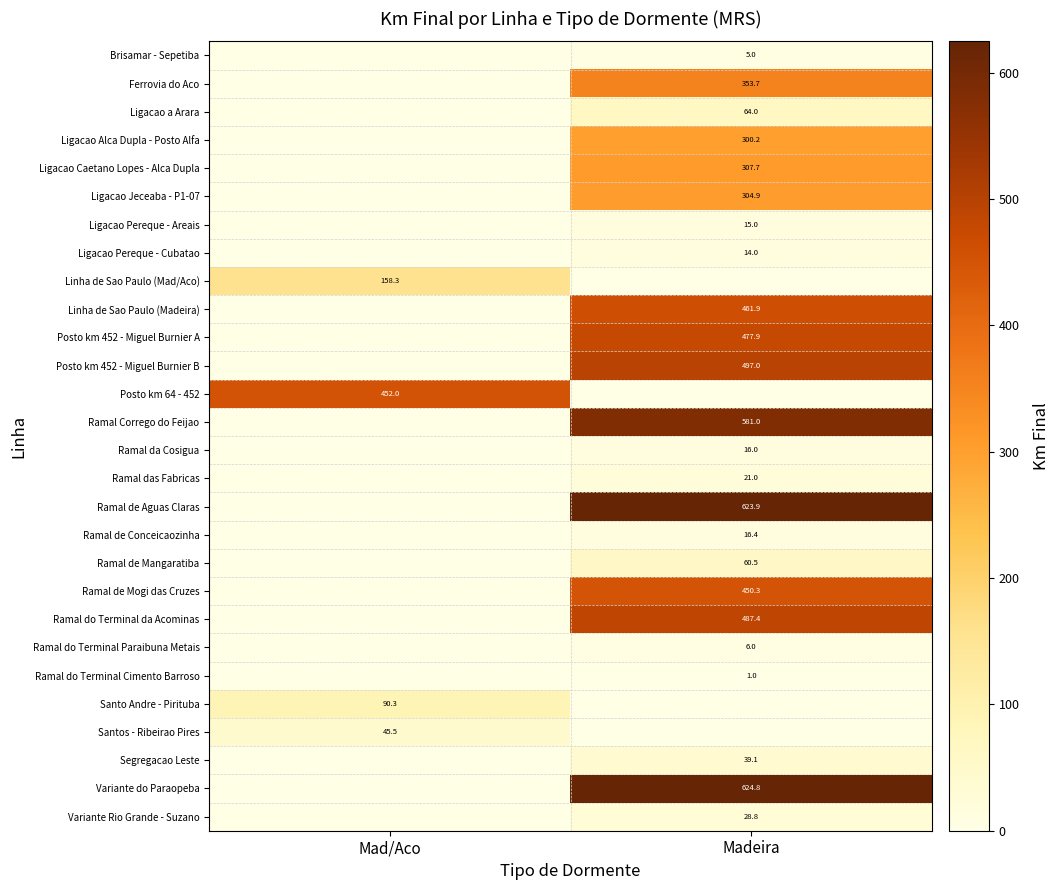

Is it true that Ramal de Conceicaozinha equals 5.0 at Madeira?

False